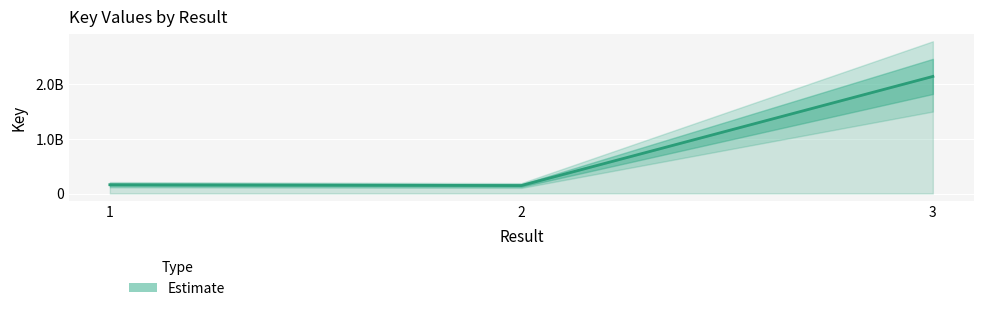

The chart shows a value of 160695227 at 1. True or false?

True